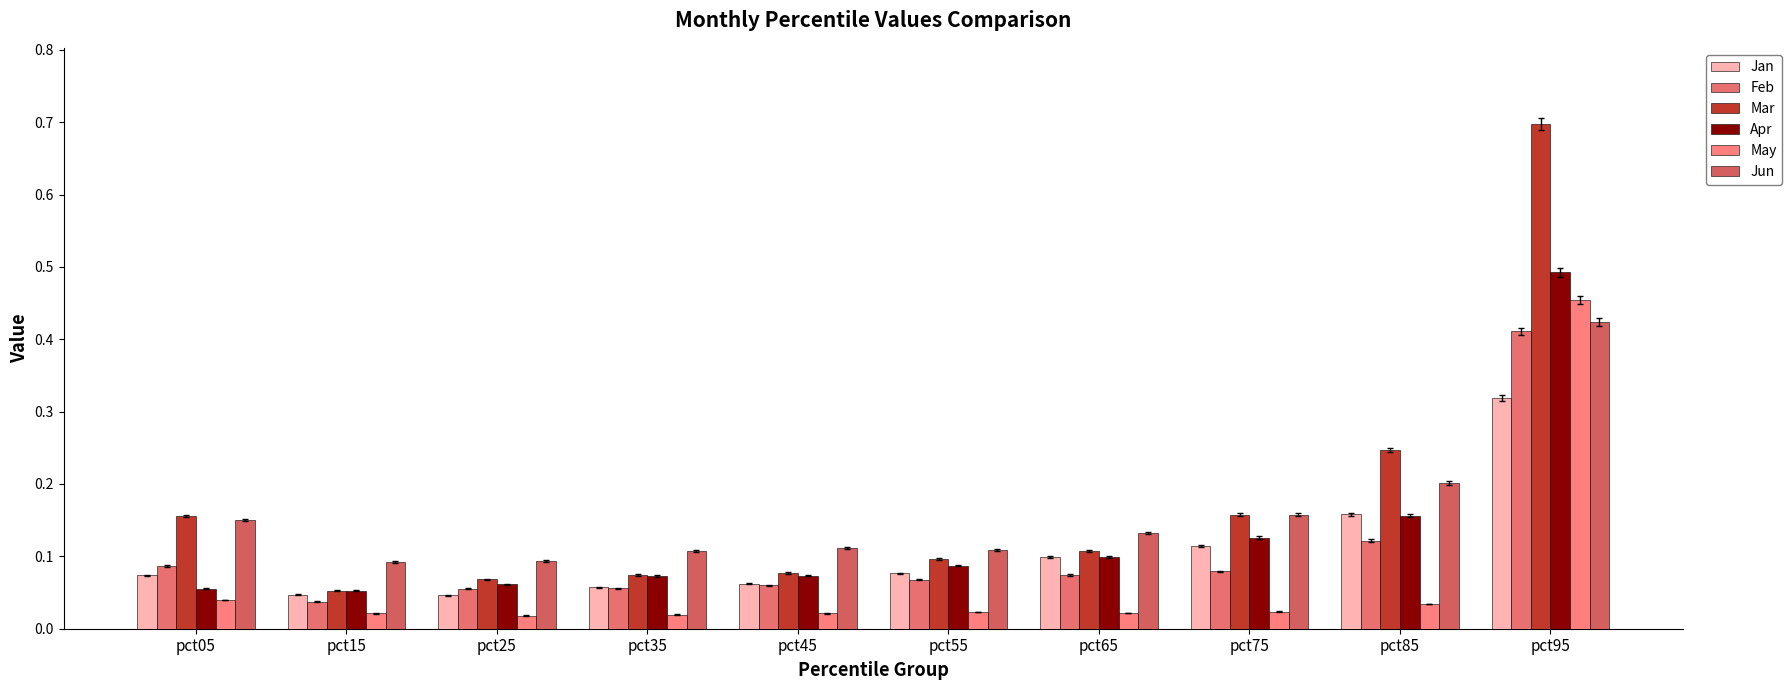

List the labels in order of Feb value, smallest first.

pct15, pct25, pct35, pct45, pct55, pct65, pct75, pct05, pct85, pct95